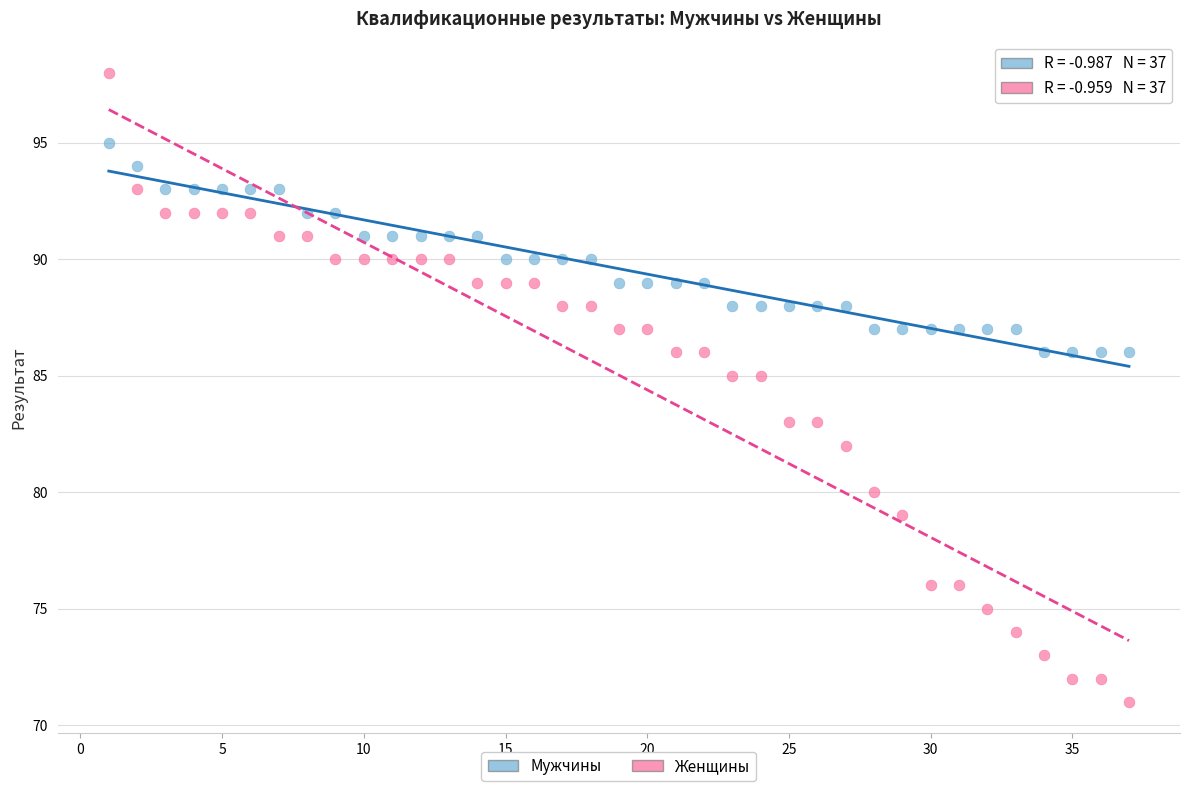

Across all data points, what is the range of X values (max minus min)?

36